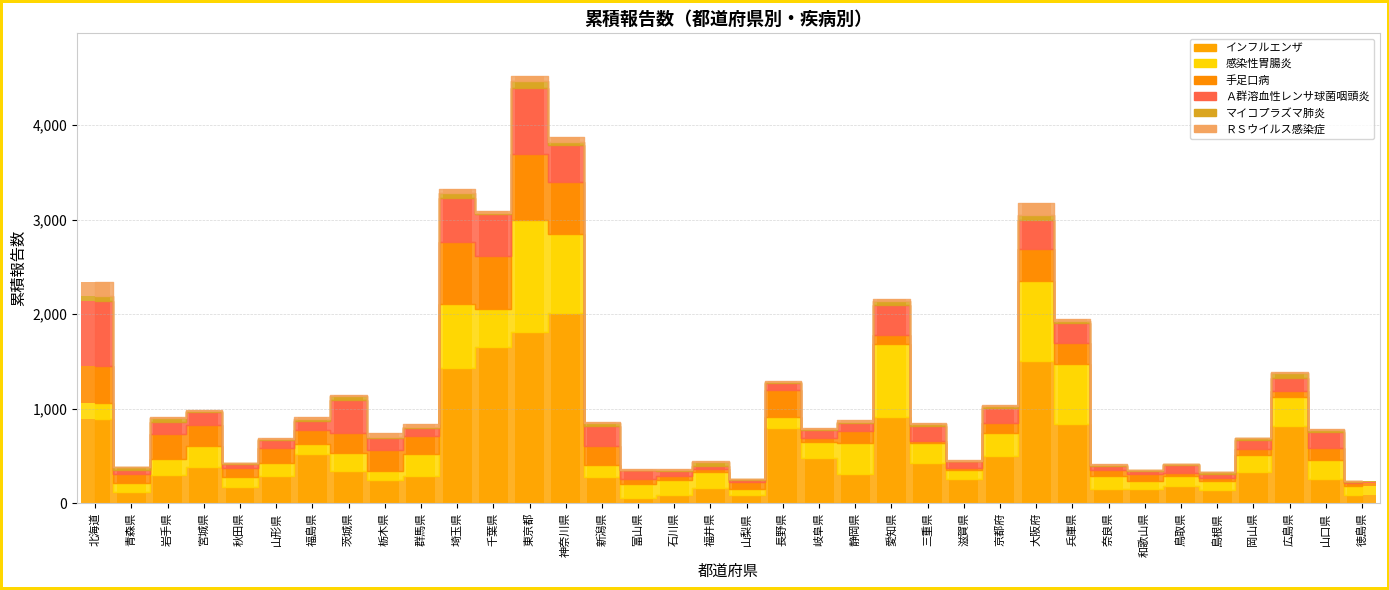

What is the average value of the ＲＳウイルス感染症 series?

21